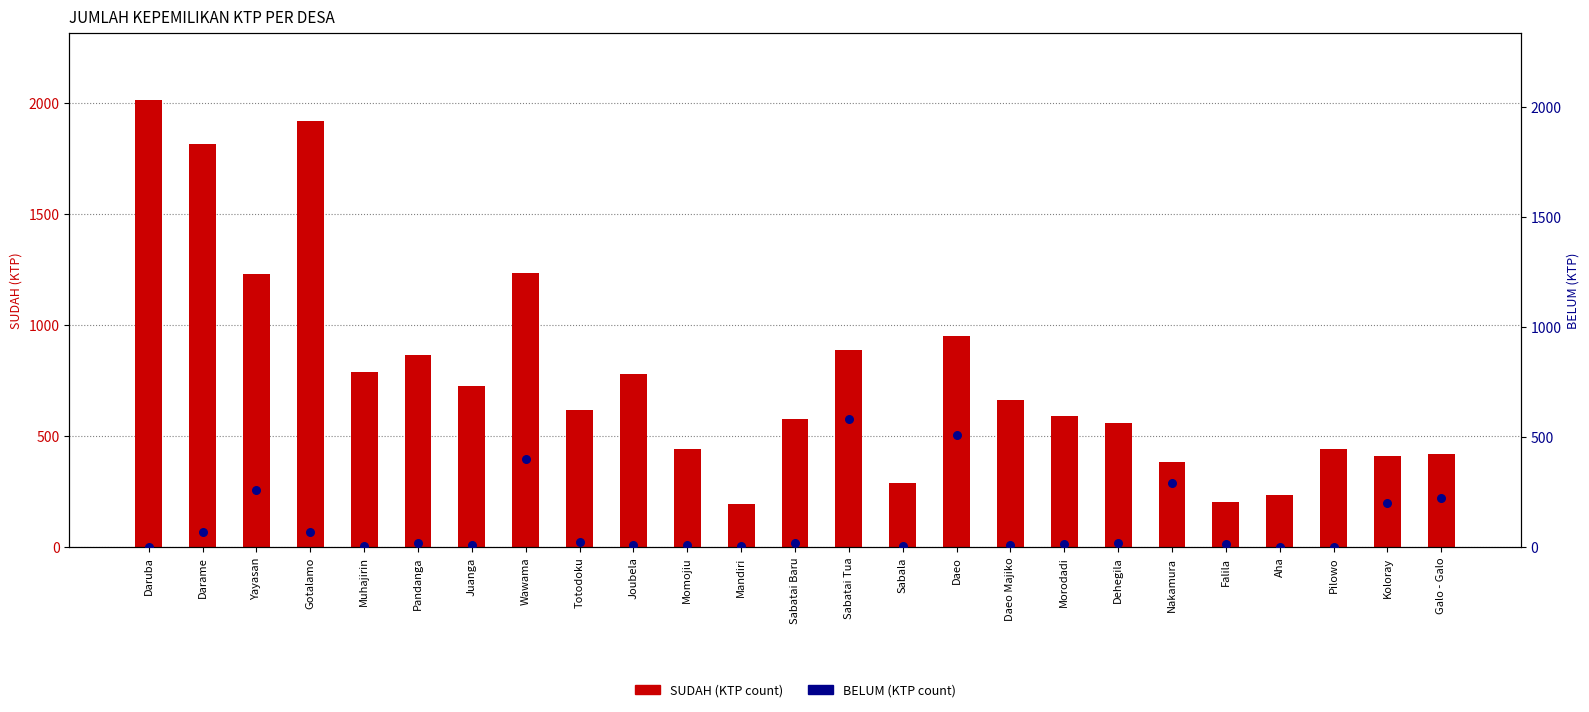

At how many categories does at least one series exceed 96?

25